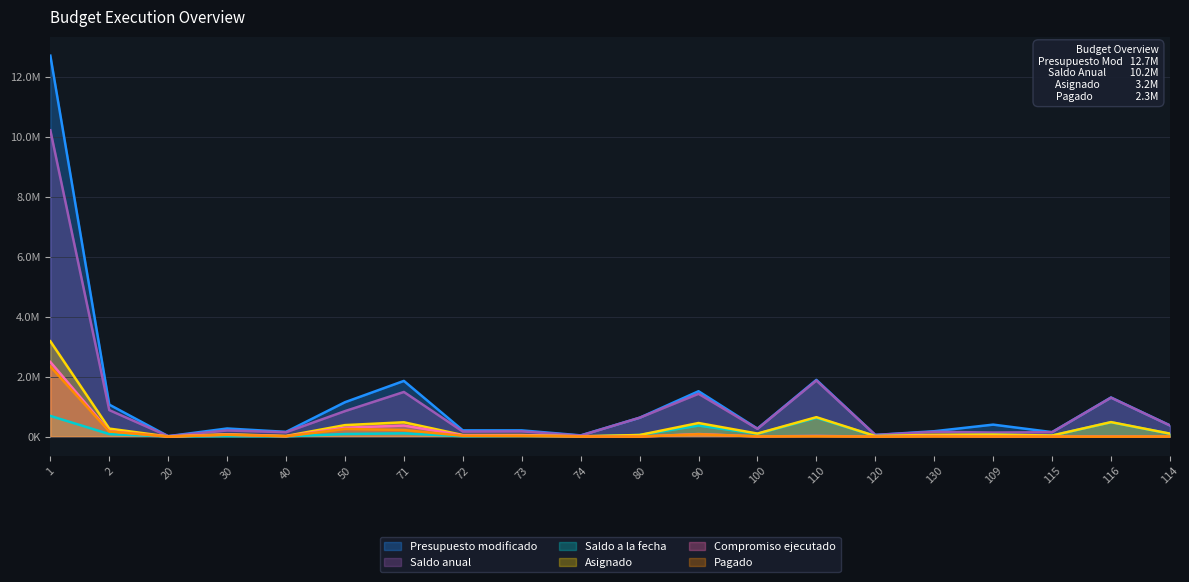

What is the greatest value displayed?

12708804